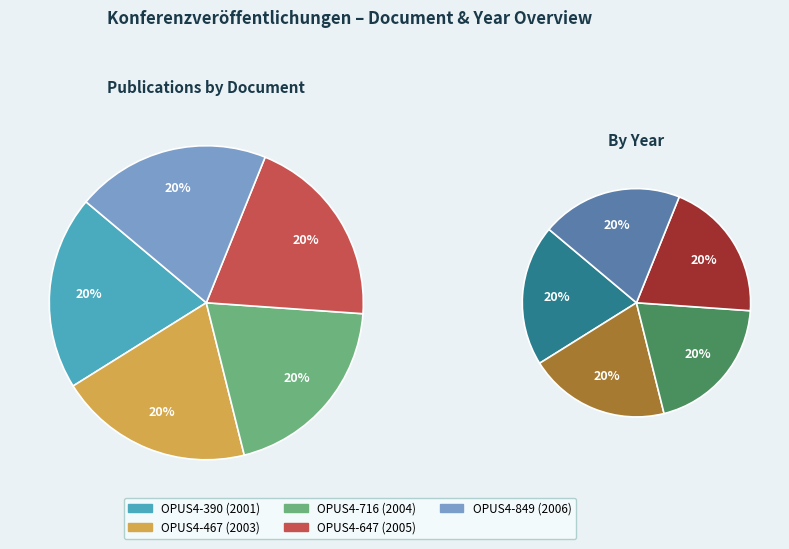

To the nearest percent, what is the average slice percentage?

20%